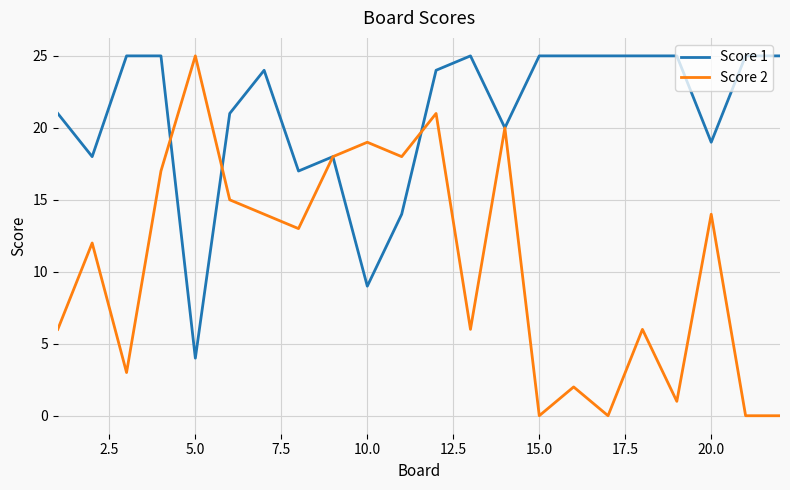

Which series has the largest range (max minus min)?

Score 2